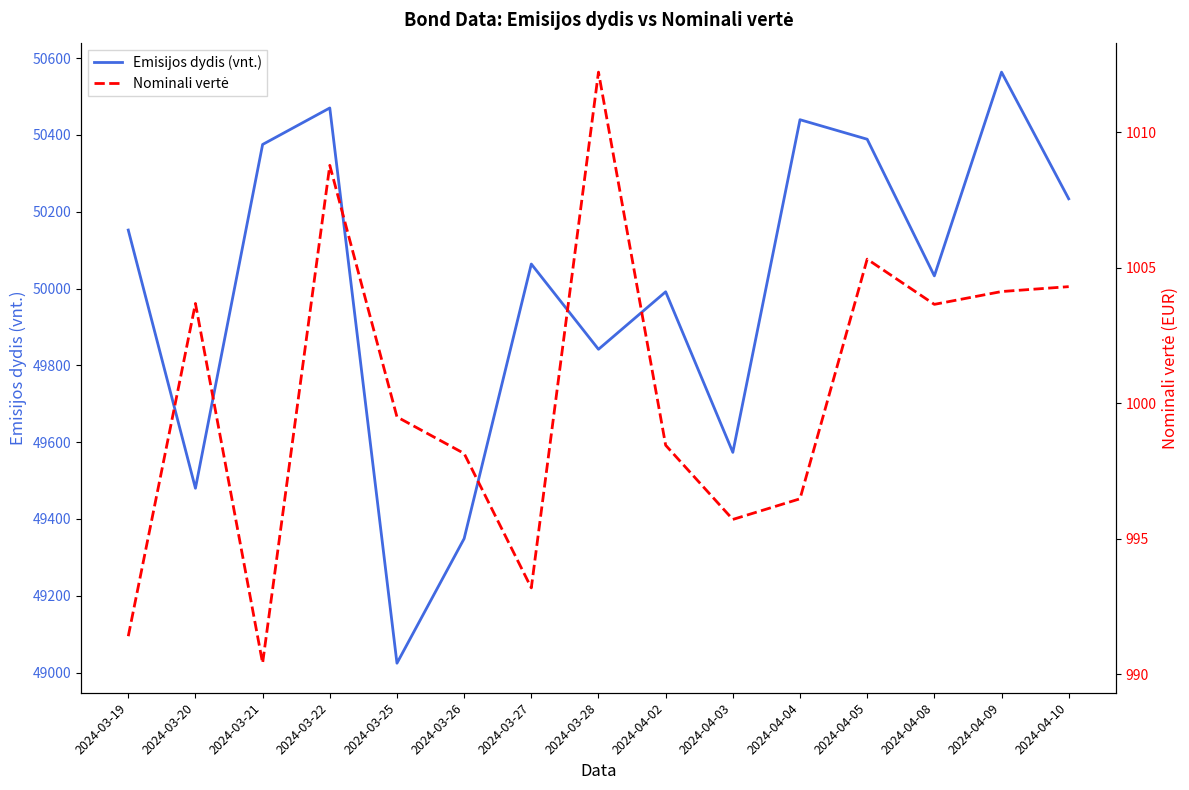

The value of Emisijos dydis (vnt.) at 2024-04-04 is 50439.7. True or false?

True